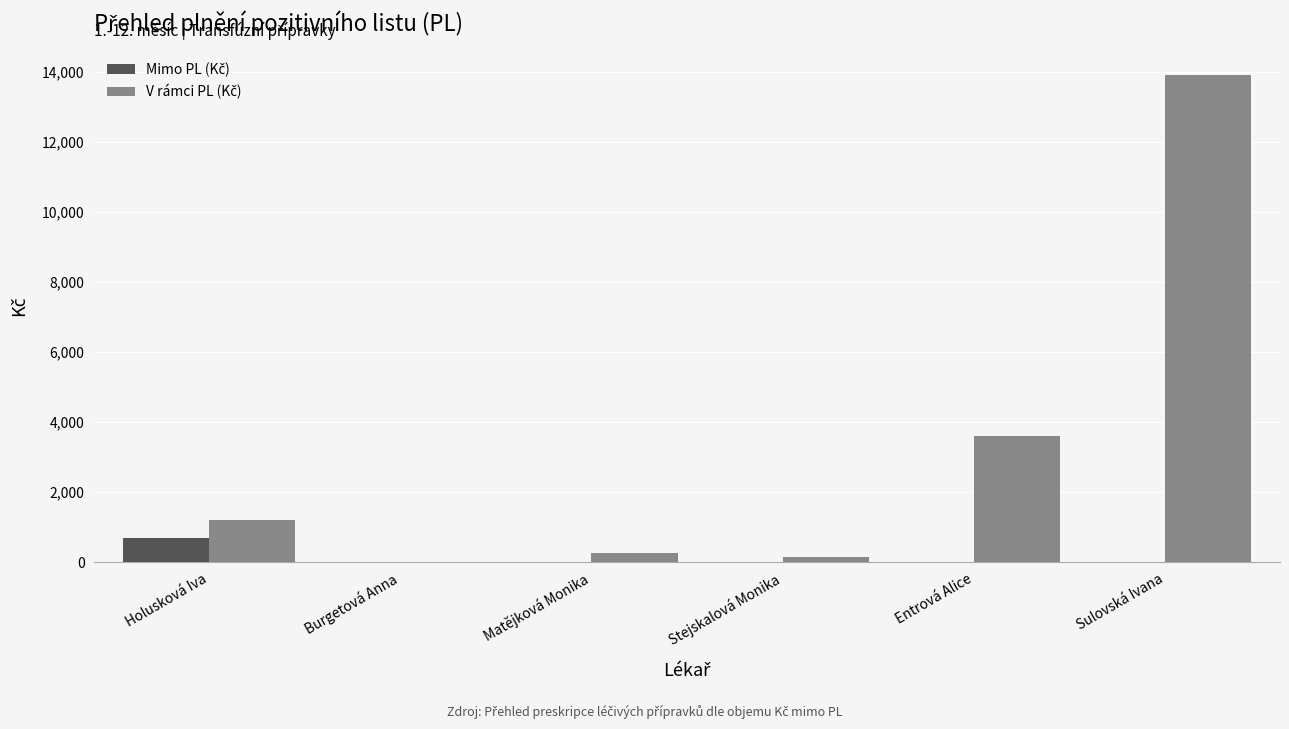

At which category is the sum across all series the highest?

Sulovská Ivana